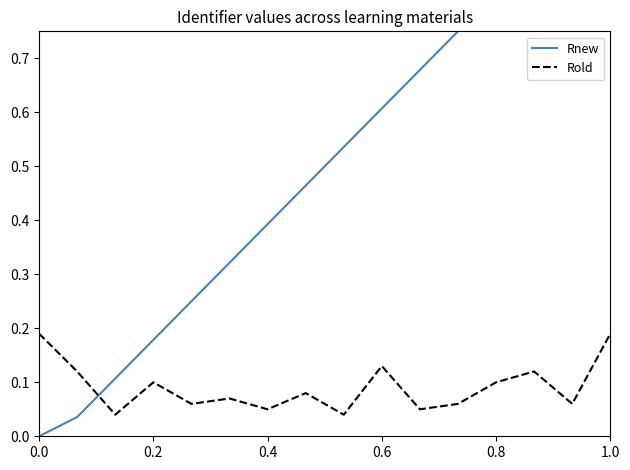

What is the average value of the Rold series?

0.1